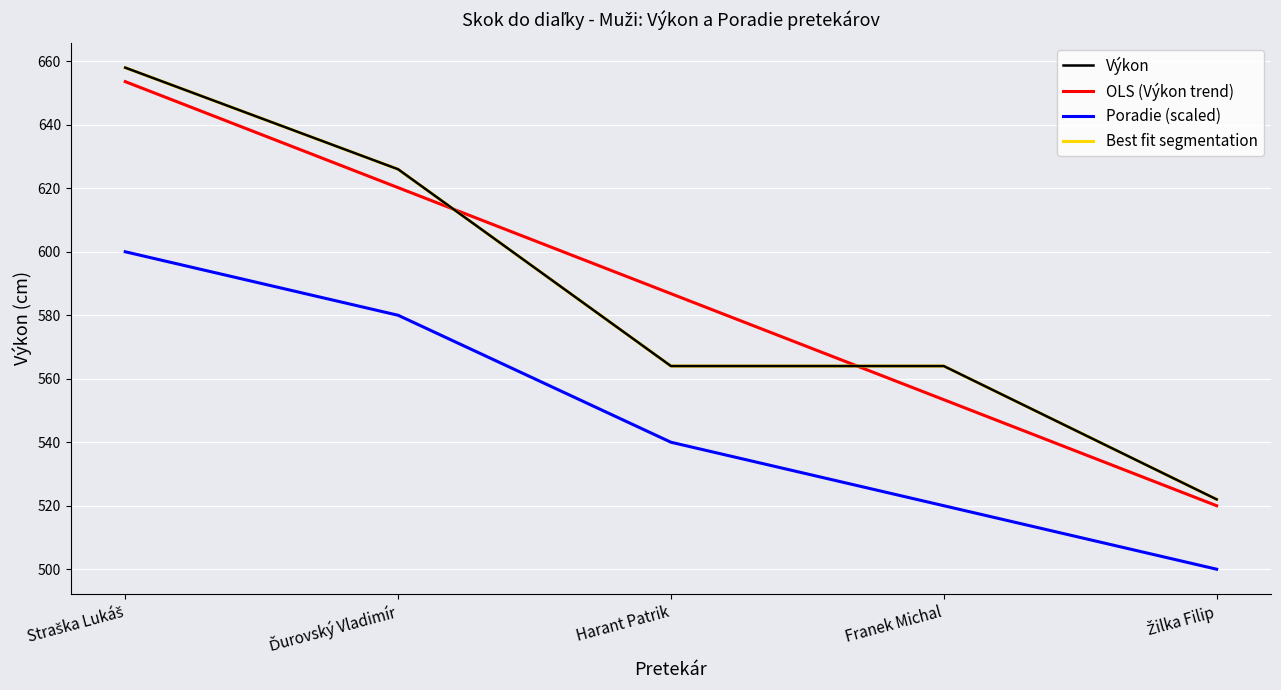

Is this an area chart (filled region under the line)?

No